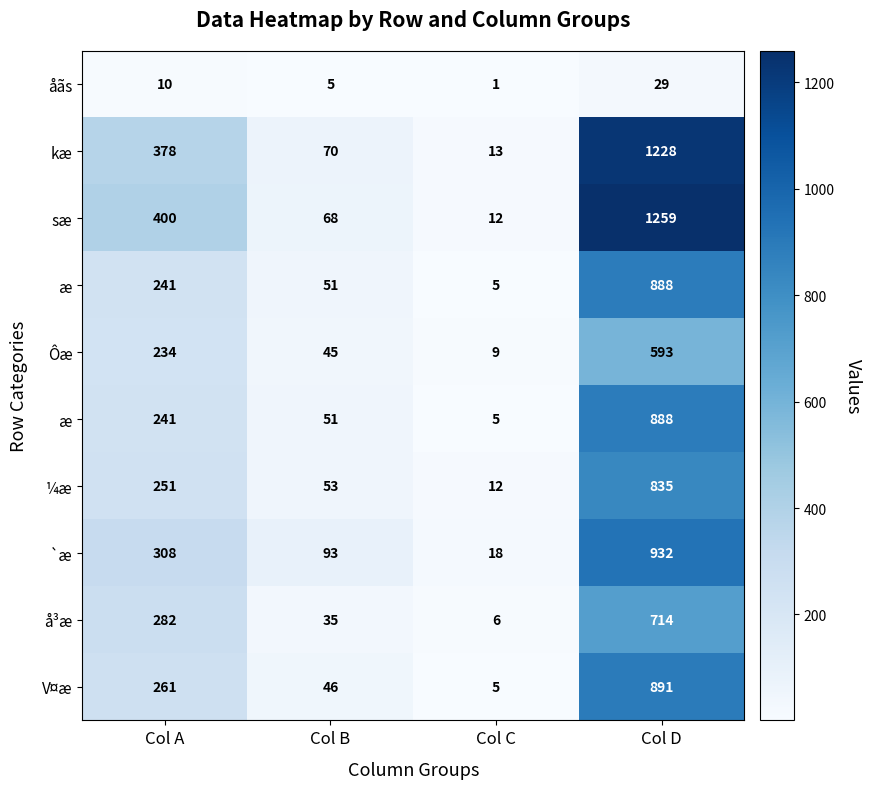

What is the greatest value displayed?

1259